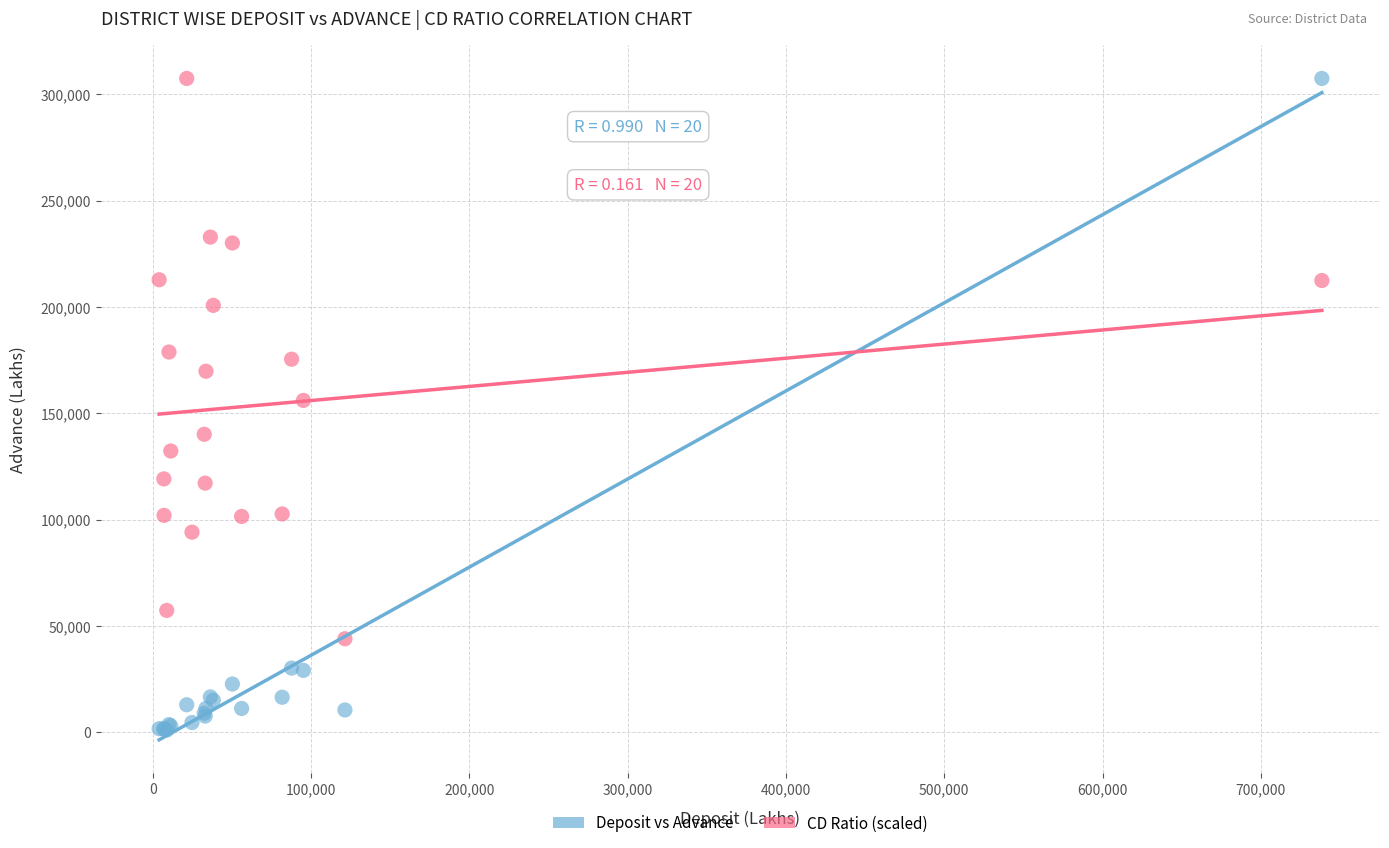

Which series reaches the minimum Y coordinate?

Deposit vs Advance